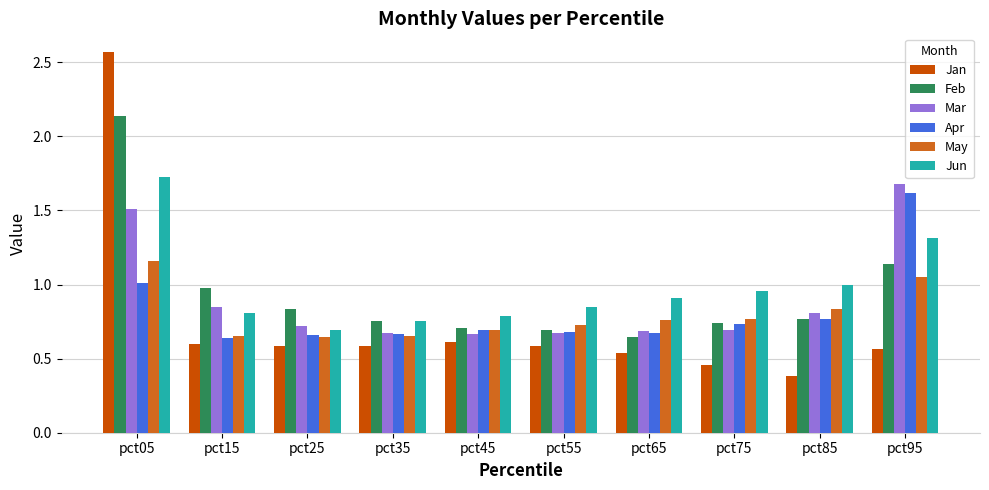

What is the difference between the maximum and minimum values in the Jan series?

2.2